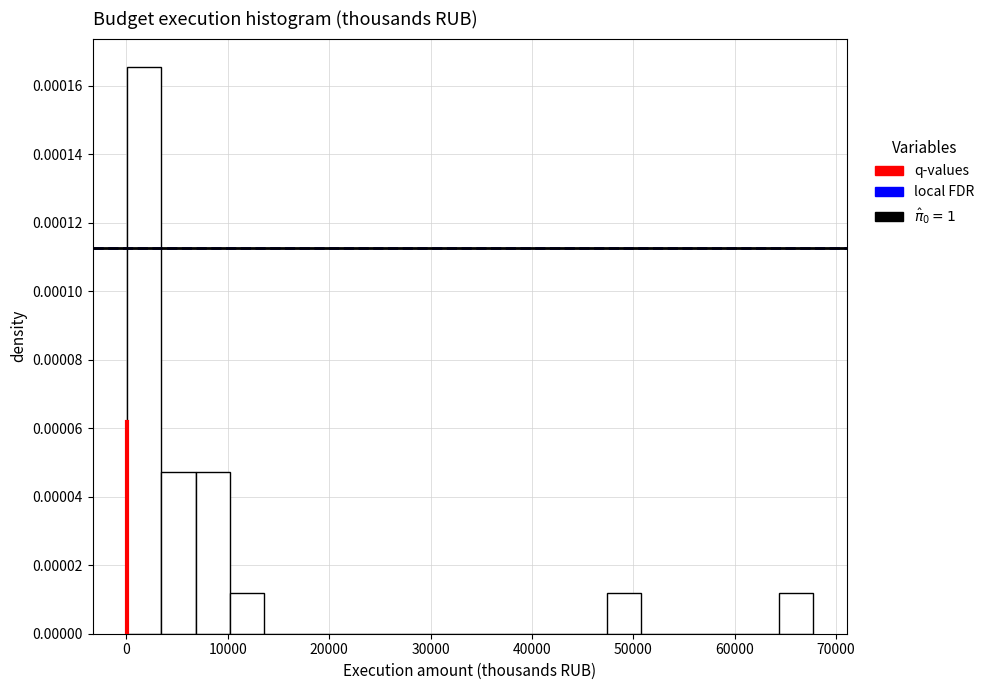

Read against the x-axis, roughly where is the centre of the tallest bar?

2000